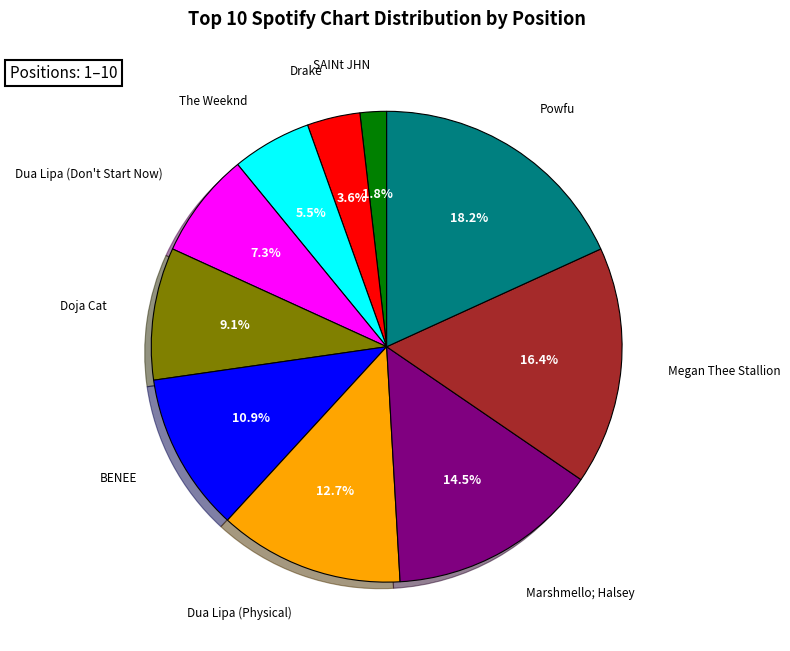

Combined, what portion of the pie is Marshmello; Halsey and Doja Cat?

23.6%